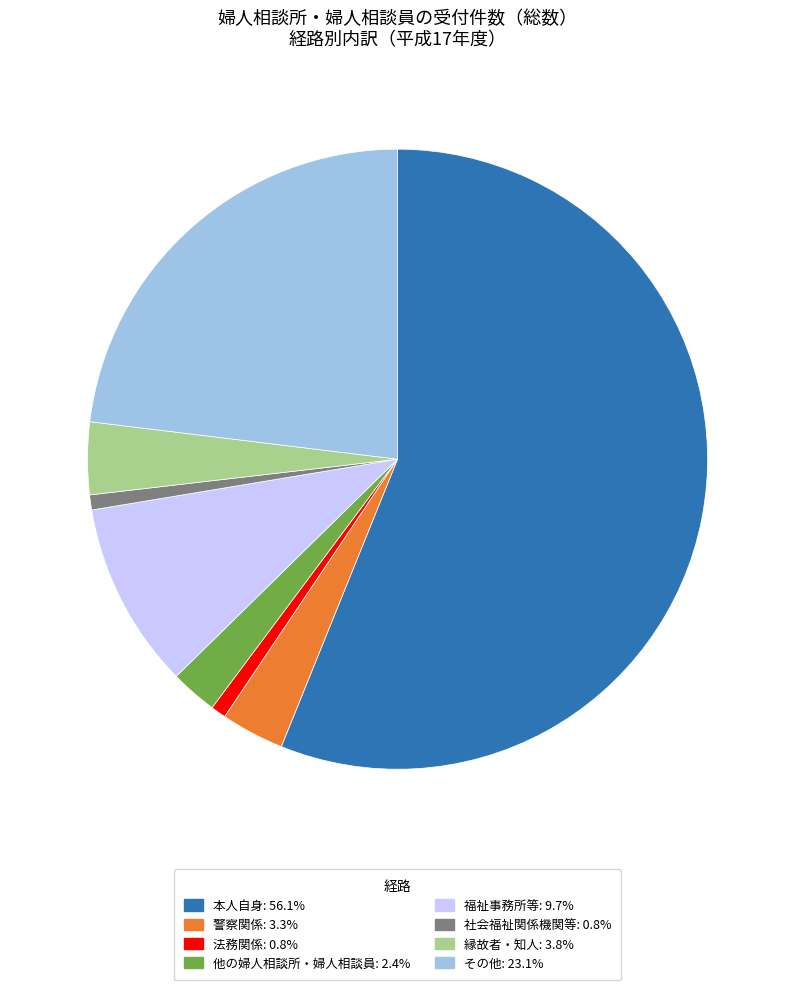

Is 本人自身 the majority of the pie?

Yes